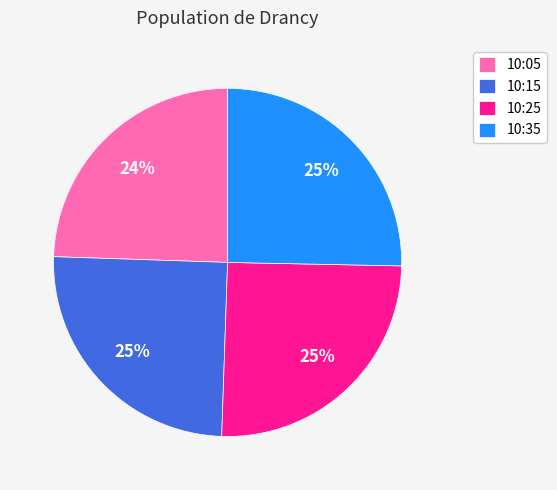

Which category has the smallest portion of the pie?

10:05